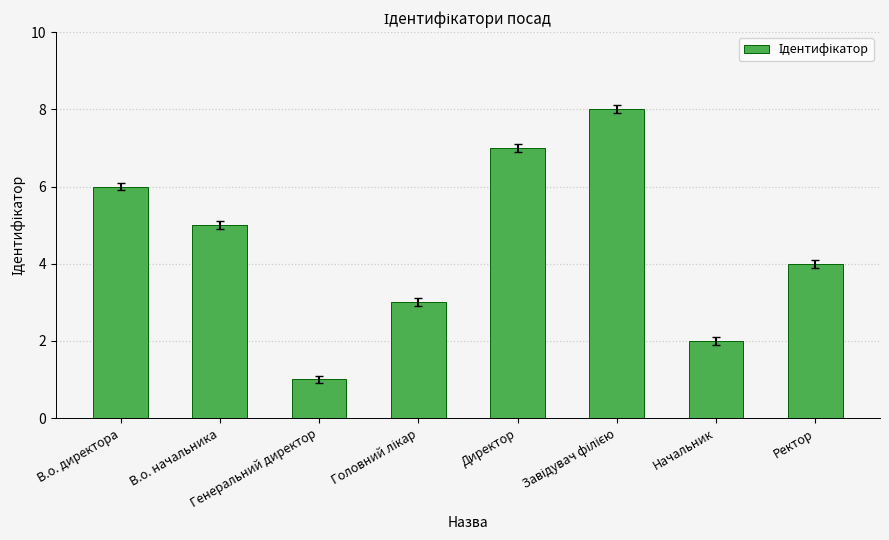

What is the difference between the maximum and minimum values?

7